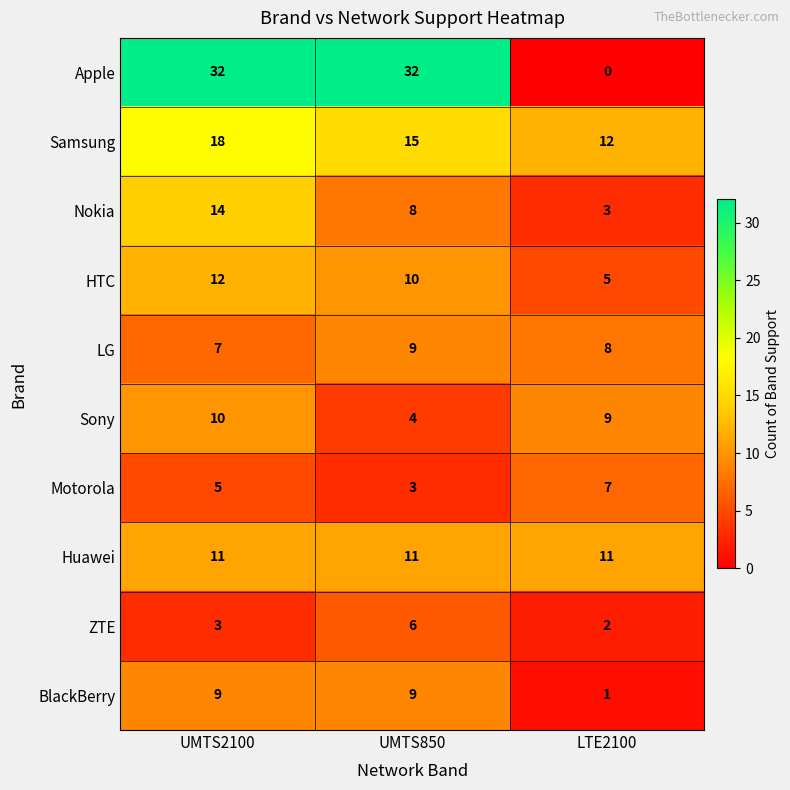

True or false: Nokia has a value of 14 at UMTS2100.

True